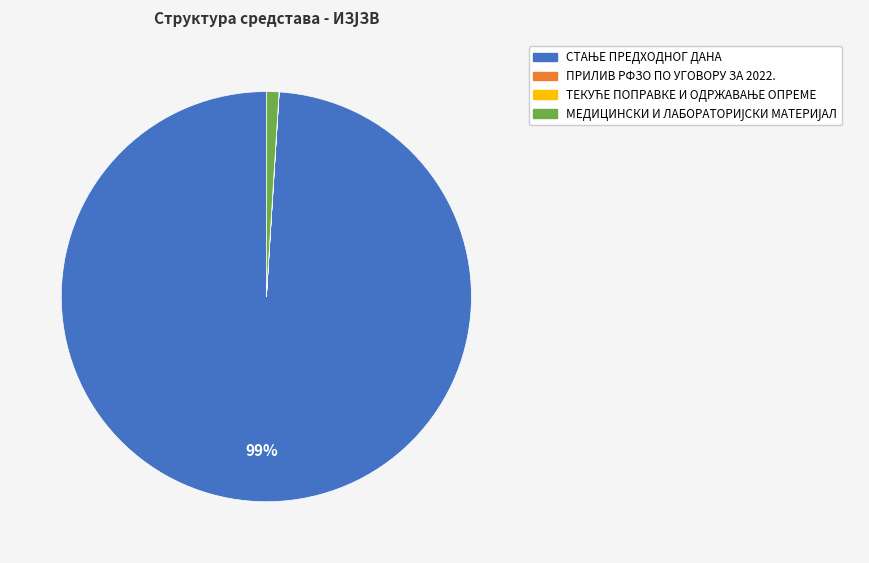

To the nearest percent, what is the average slice percentage?

25%